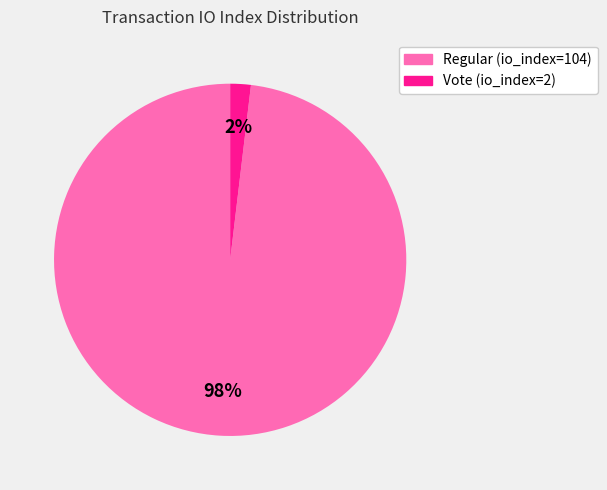

What is the smallest slice in the pie chart?

Vote (io_index=2)